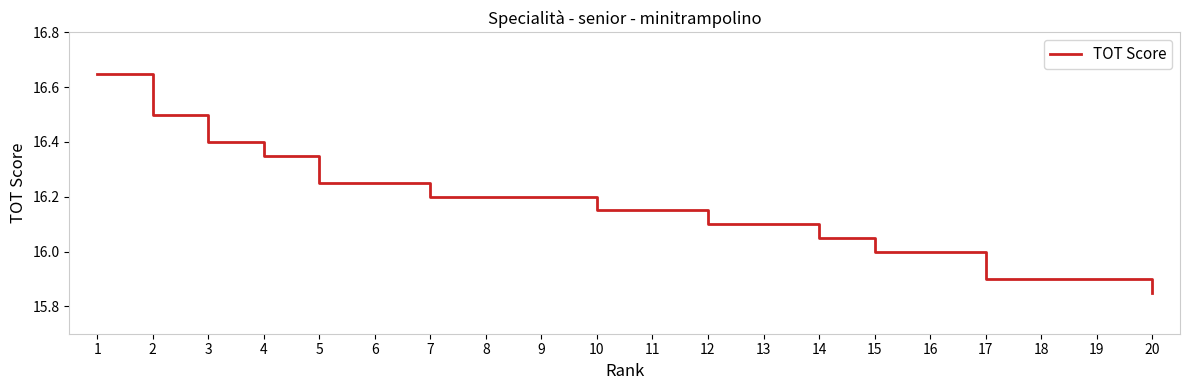

Count the number of data series in this chart.

1